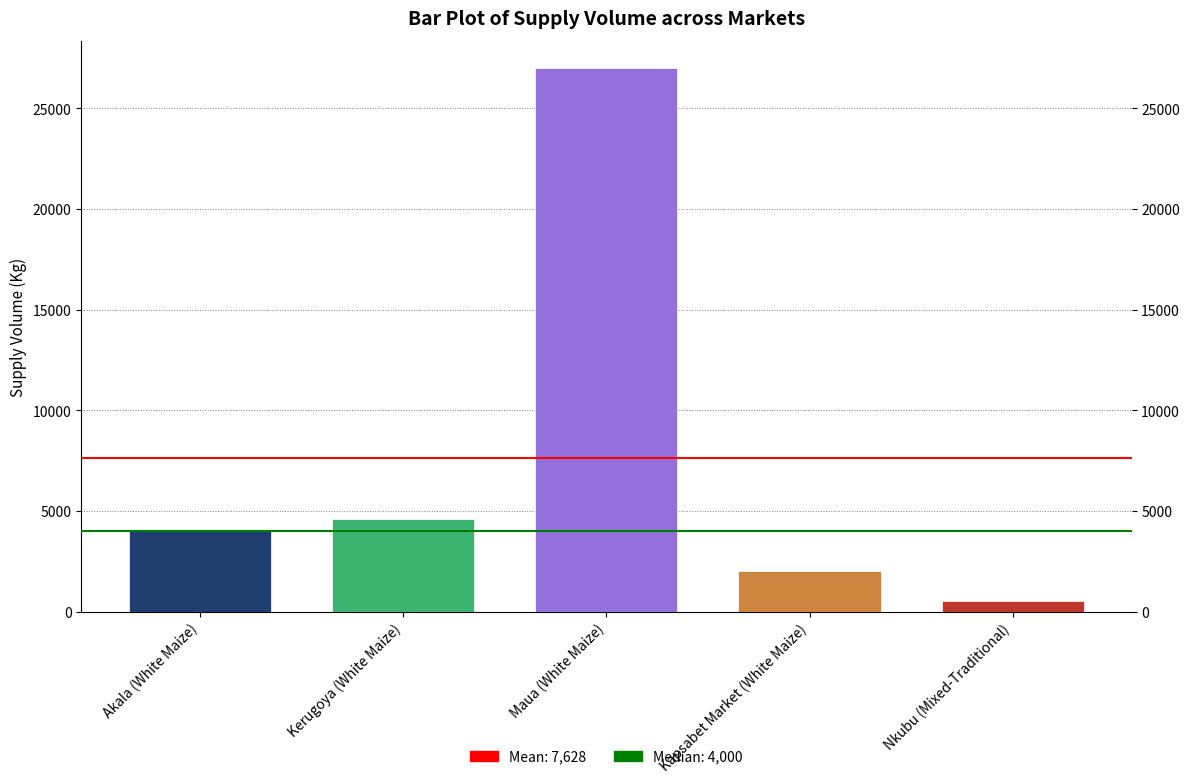

What is the approximate value at Maua (White Maize), to the nearest 50?

27000